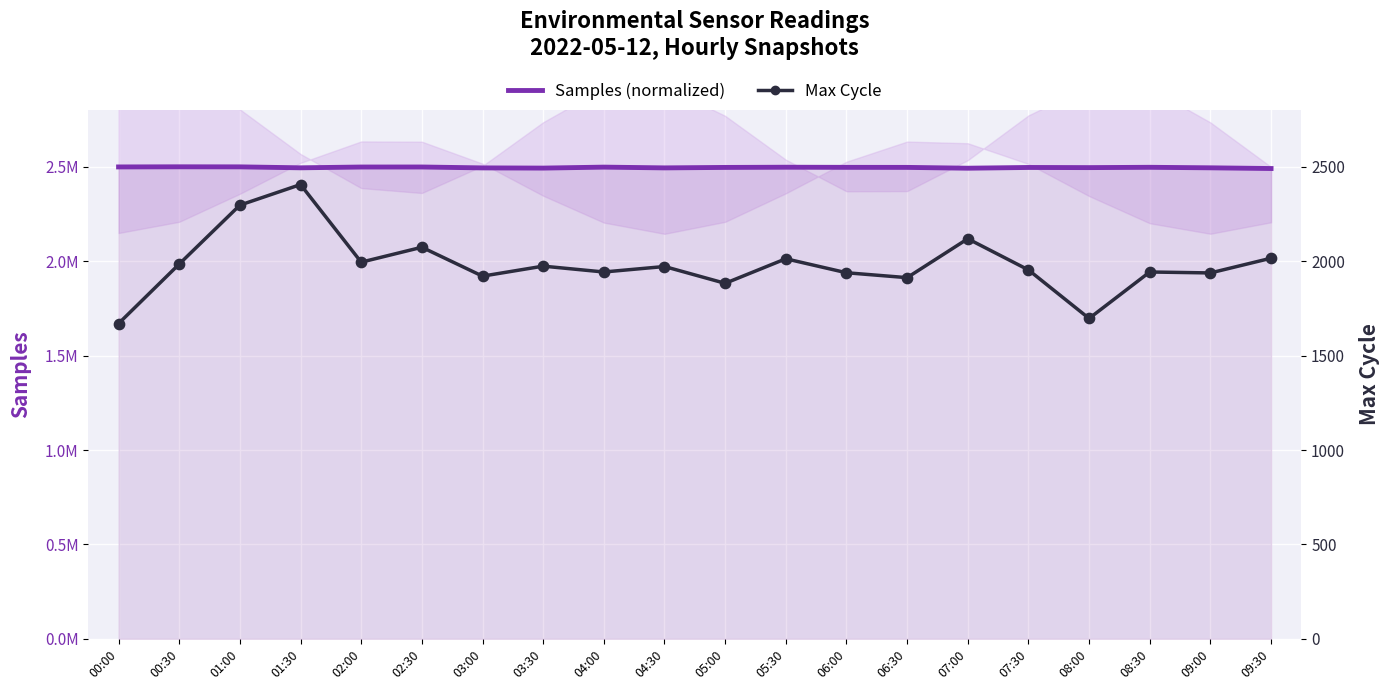

Which series has the largest total across all categories?

Samples (normalized)